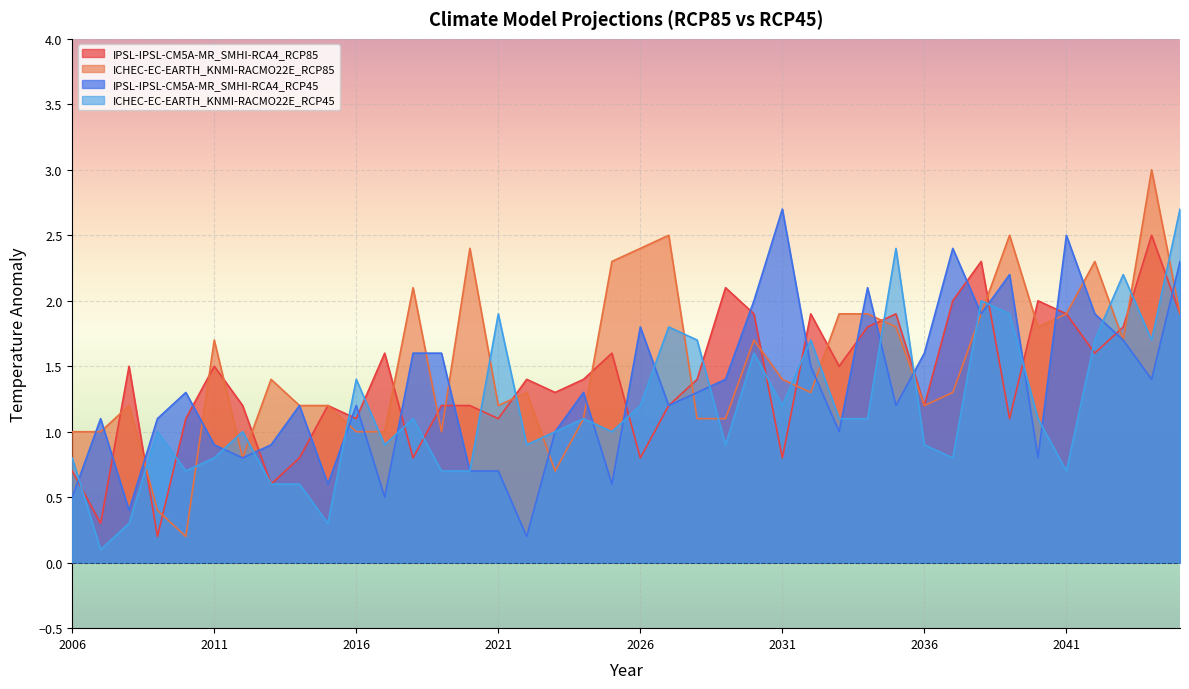

What is the spread (max minus min) of values at 2043?

0.5